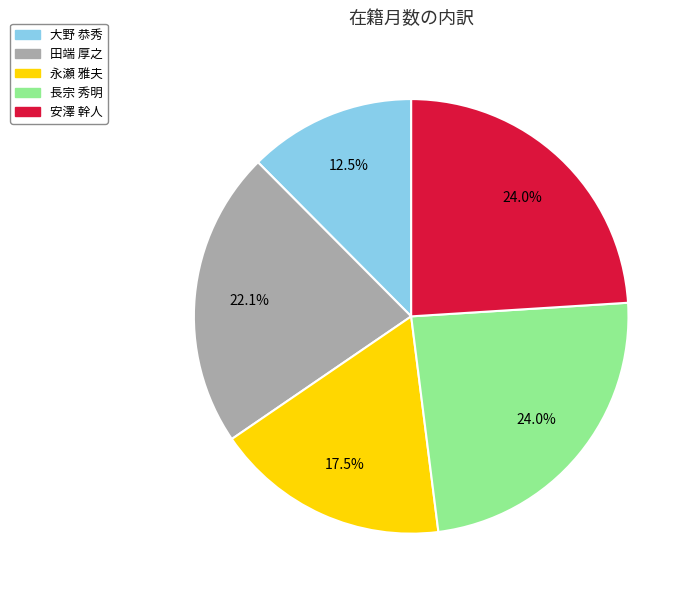

How many slices are in this pie chart?

5